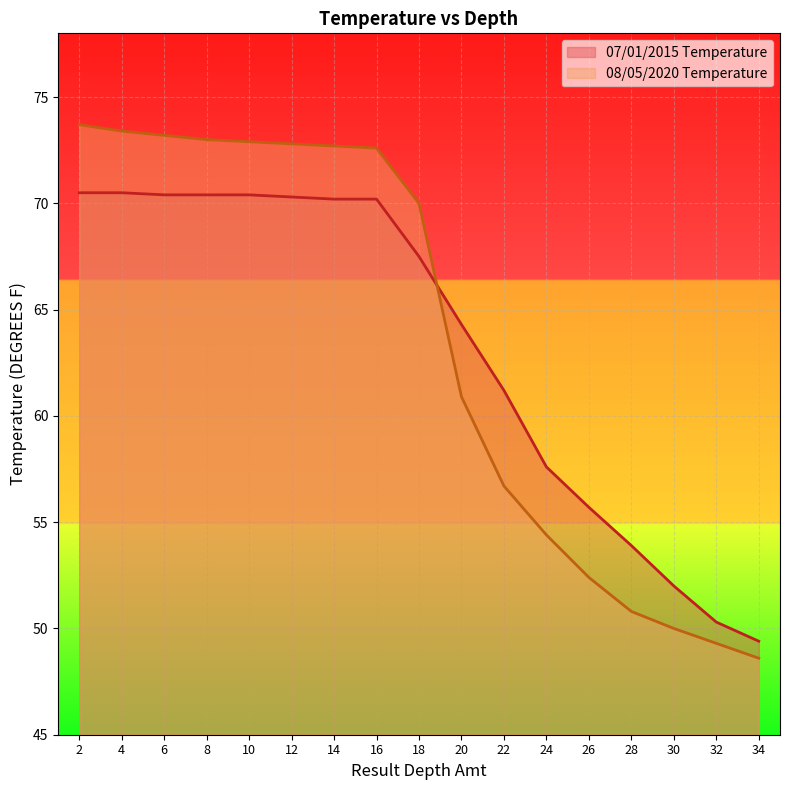

The value of 08/05/2020 Temperature at 20 is 60.9. True or false?

True